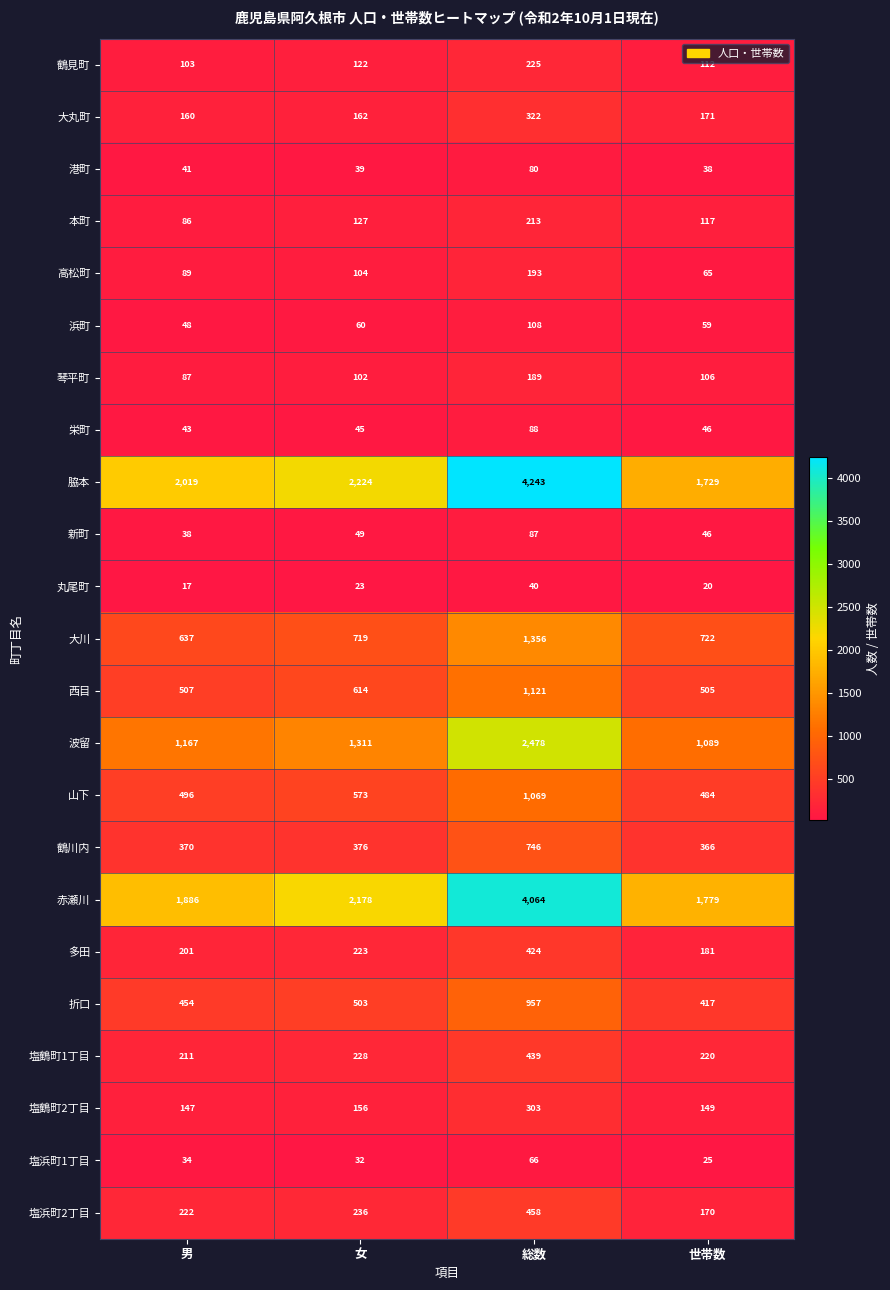

At 女, list the series in order from largest to smallest.

脇本, 赤瀬川, 波留, 大川, 西目, 山下, 折口, 鶴川内, 塩浜町2丁目, 塩鶴町1丁目, 多田, 大丸町, 塩鶴町2丁目, 本町, 鶴見町, 高松町, 琴平町, 浜町, 新町, 栄町, 港町, 塩浜町1丁目, 丸尾町